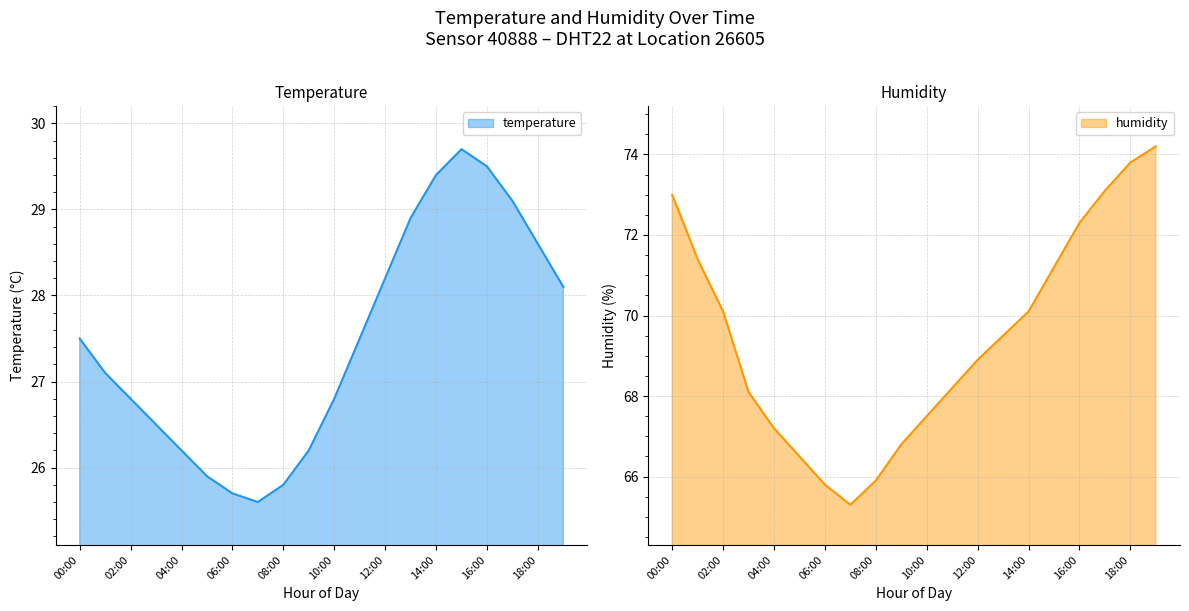

Reading left to right, what are all the values shown in this chart?

temperature: 00:00=27.5	01:00=27.1	02:00=26.8	03:00=26.5	04:00=26.2	05:00=25.9	06:00=25.7	07:00=25.6	08:00=25.8	09:00=26.2	10:00=26.8	11:00=27.5	12:00=28.2	13:00=28.9	14:00=29.4	15:00=29.7	16:00=29.5	17:00=29.1	18:00=28.6	19:00=28.1
humidity: 00:00=73.0	01:00=71.4	02:00=70.1	03:00=68.1	04:00=67.2	05:00=66.5	06:00=65.8	07:00=65.3	08:00=65.9	09:00=66.8	10:00=67.5	11:00=68.2	12:00=68.9	13:00=69.5	14:00=70.1	15:00=71.2	16:00=72.3	17:00=73.1	18:00=73.8	19:00=74.2